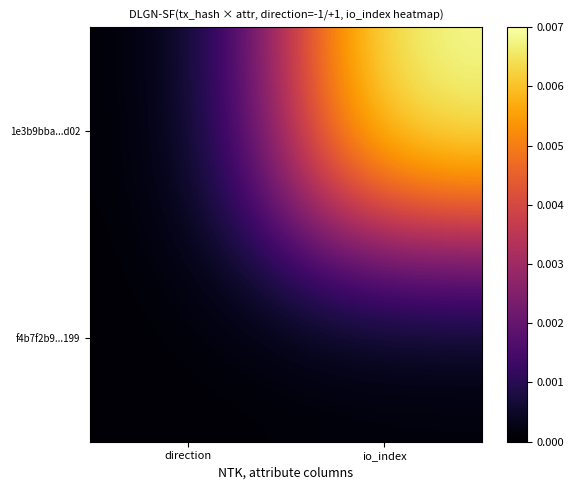

At which category is the sum across all series the highest?

io_index